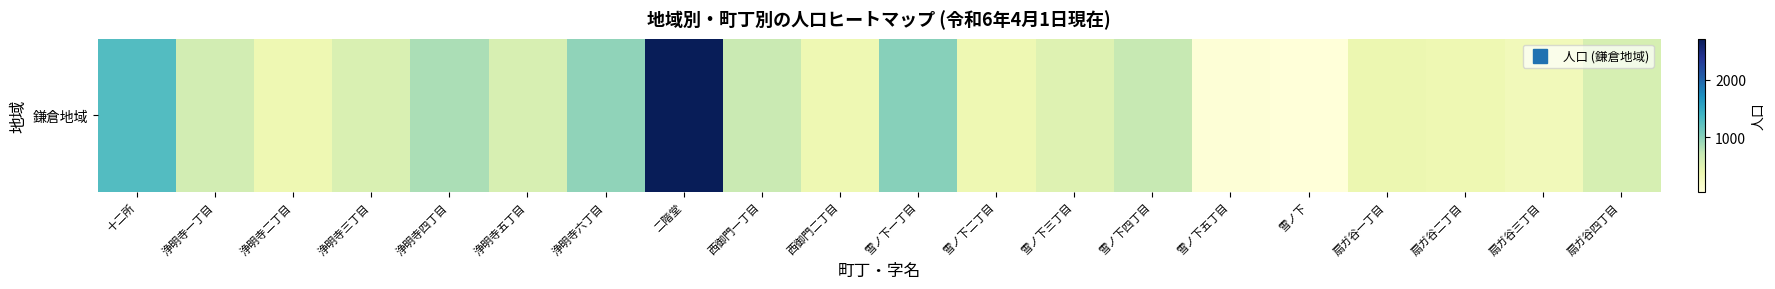

How many distinct data groups are displayed?

1